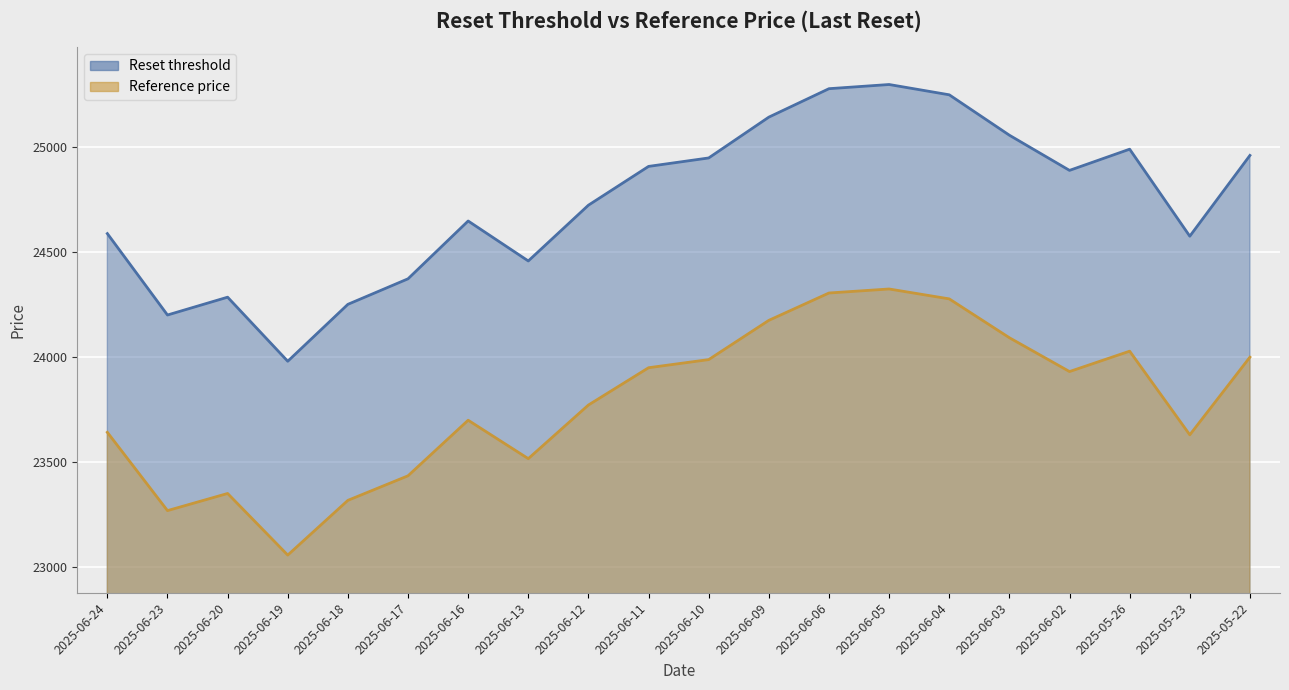

What is the difference between the second highest and second lowest values in the Reset threshold series?

1076.9